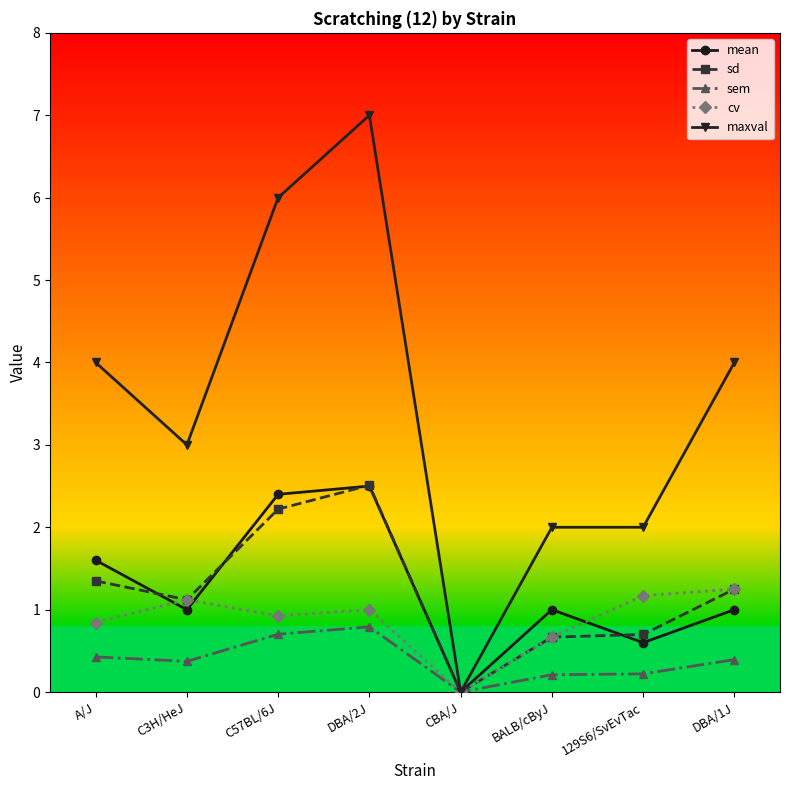

In sem, how many points are higher than both neighbors (excluding endpoints)?

1